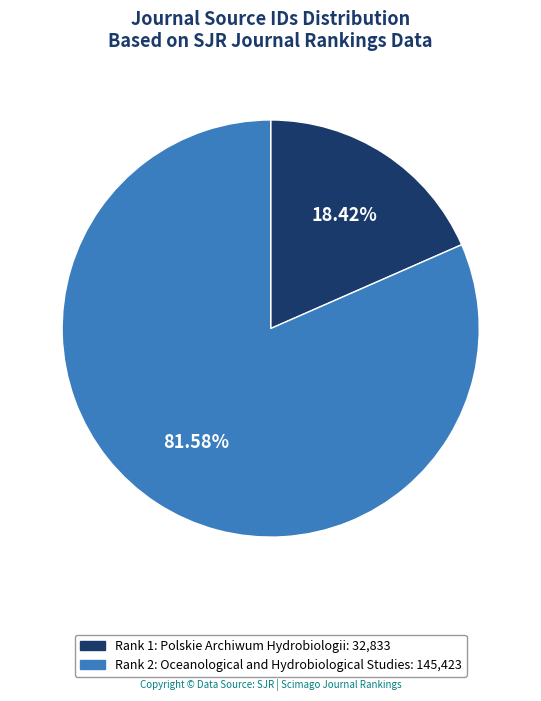

To the nearest percent, what percentage of the pie is Rank 1: Polskie Archiwum Hydrobiologii?

18%